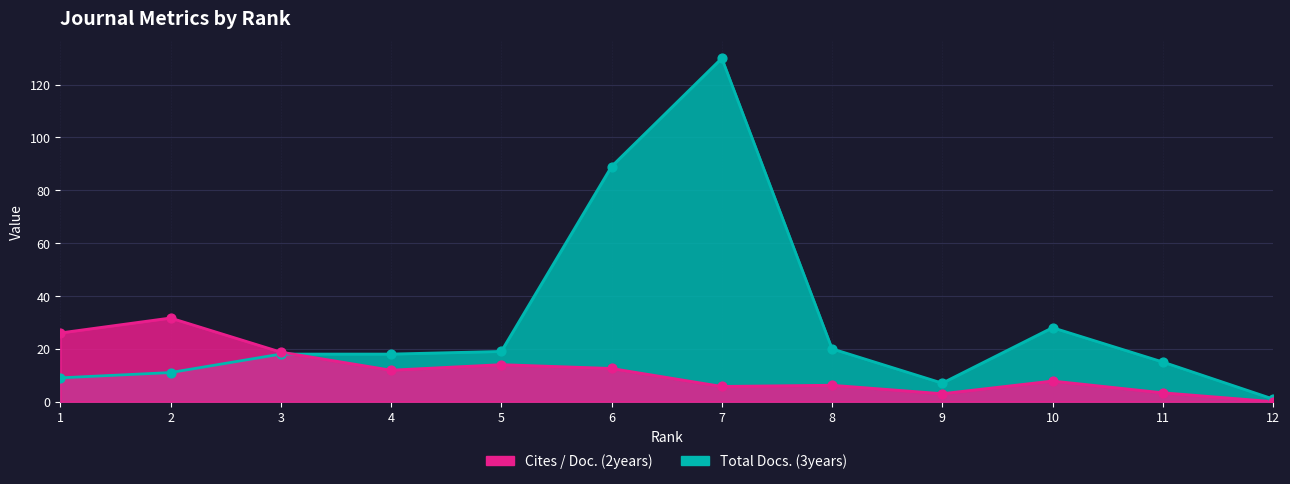

At which category is the sum across all series the highest?

7